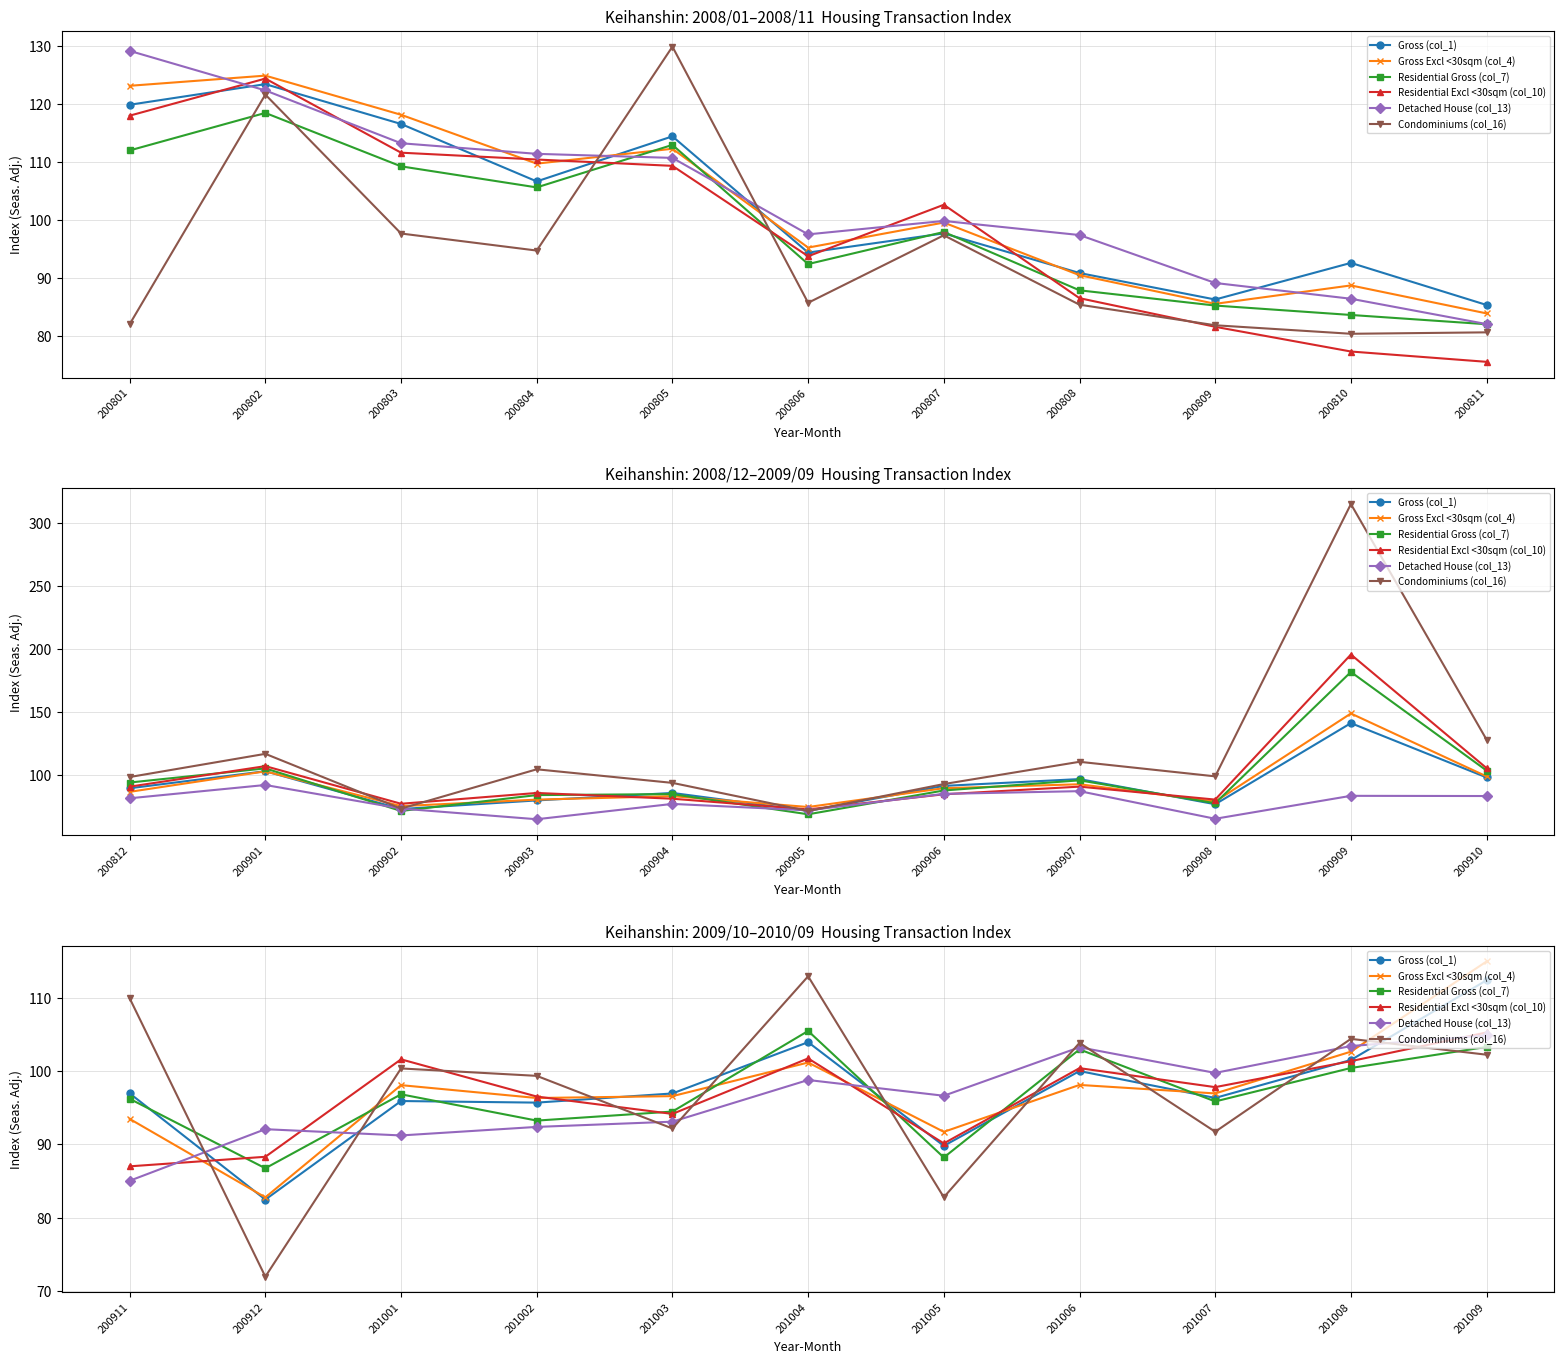

The Residential Excl <30sqm (col_10) series shows 157.5 at 201003. True or false?

False